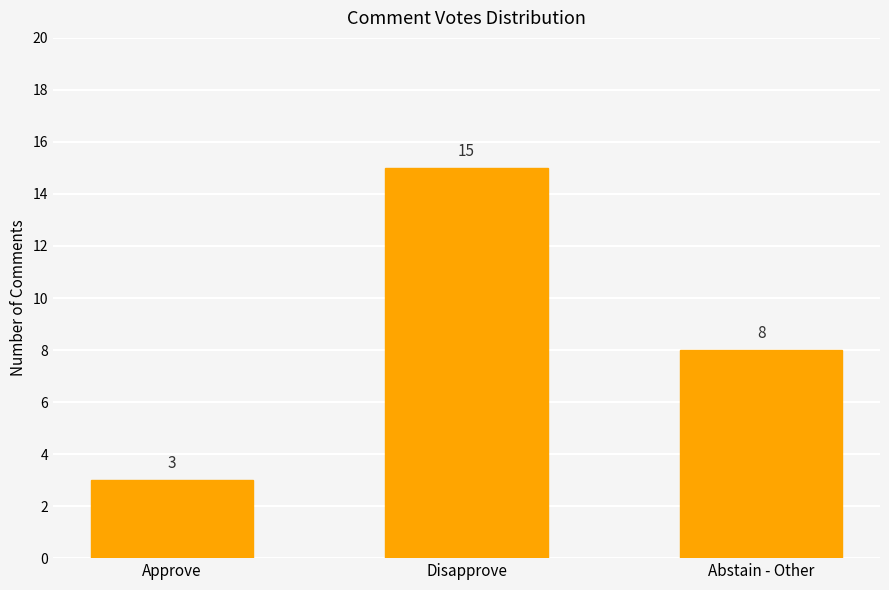

What is the sum of all values?

26